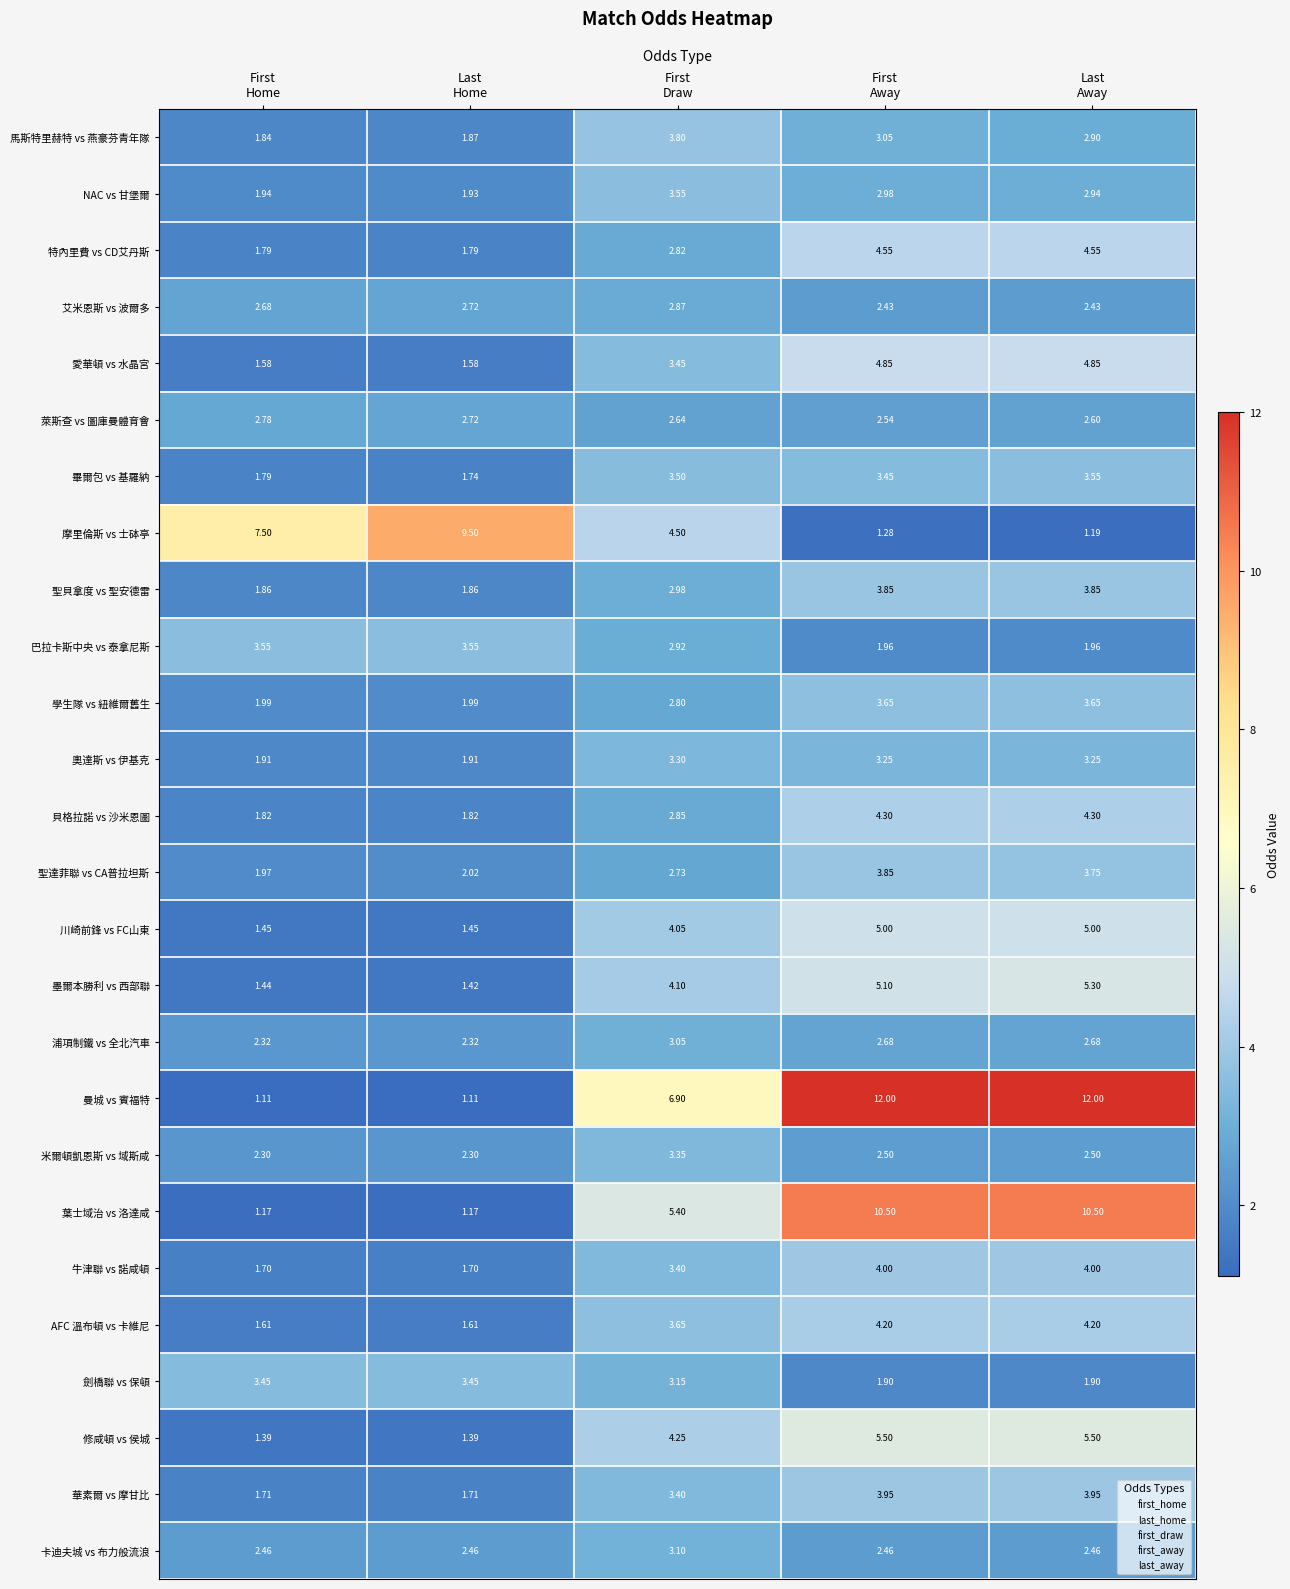

Which series has the largest total across all categories?

曼城 vs 賓福特